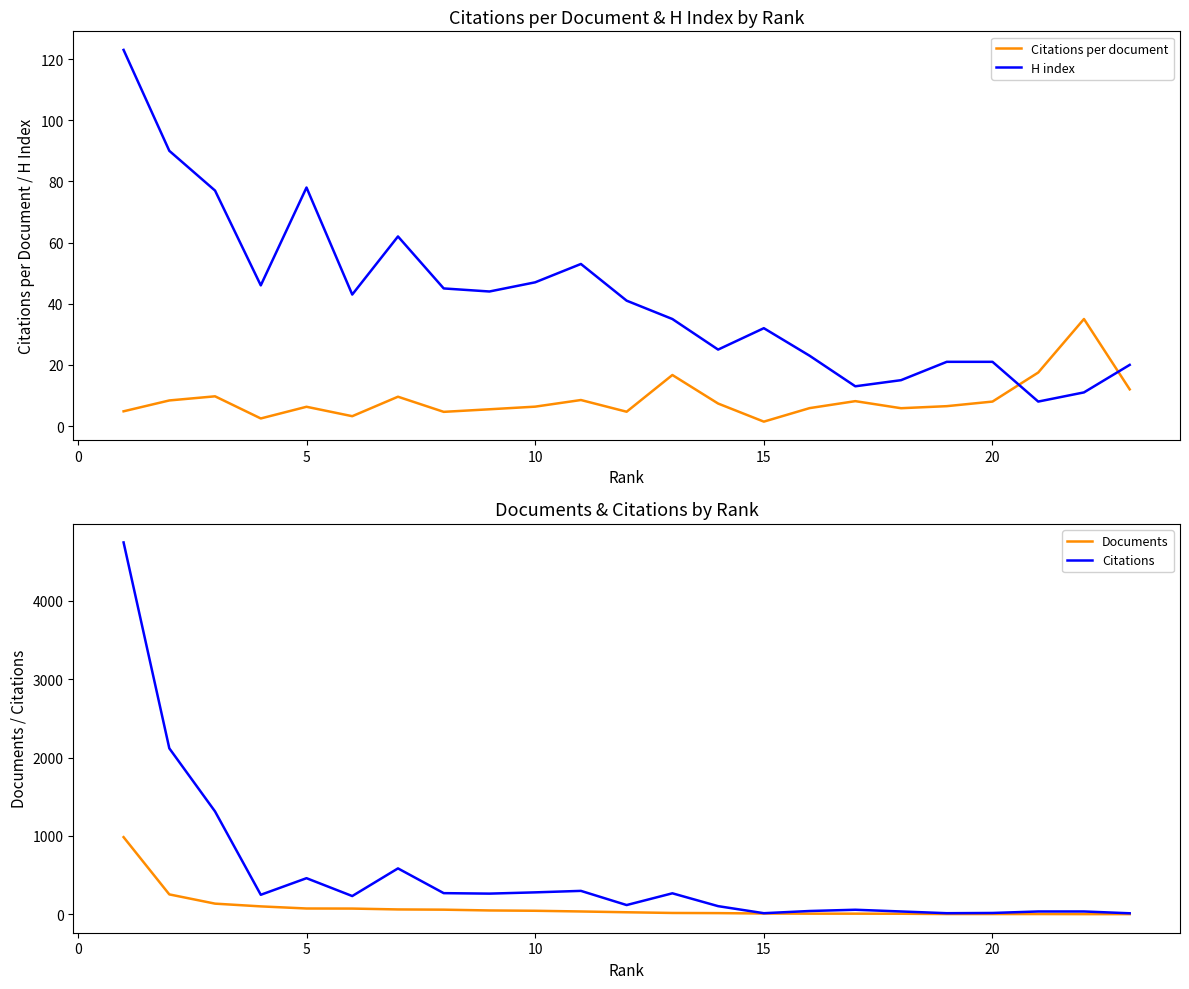

The H index series shows 32.0 at 15. True or false?

True